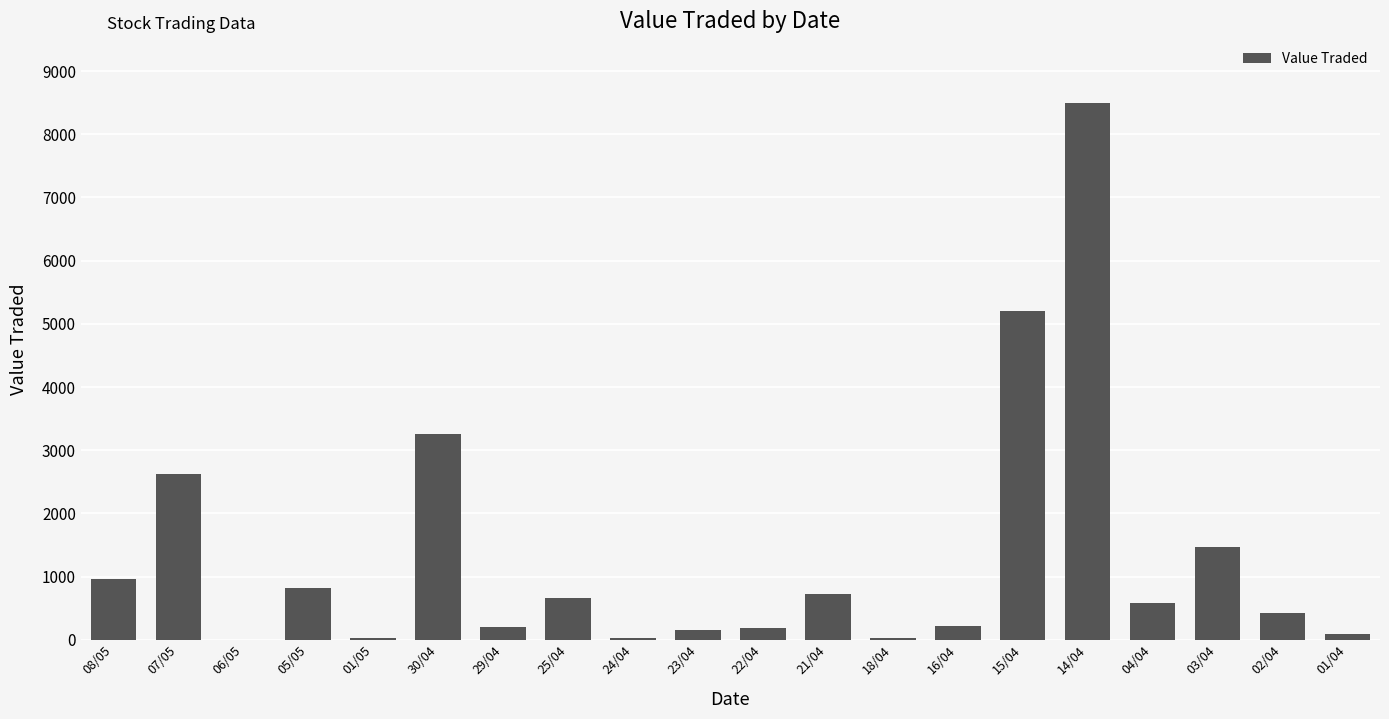

Are the bars horizontal?

No